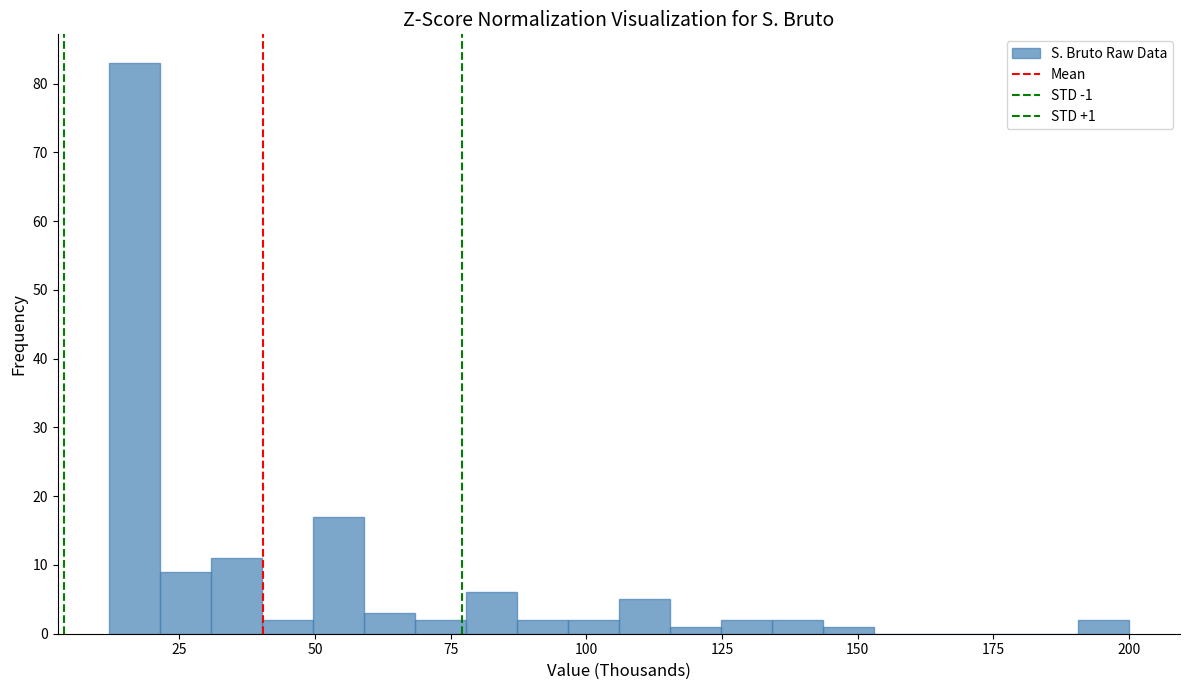

Read against the x-axis, roughly where is the centre of the tallest bar?

15